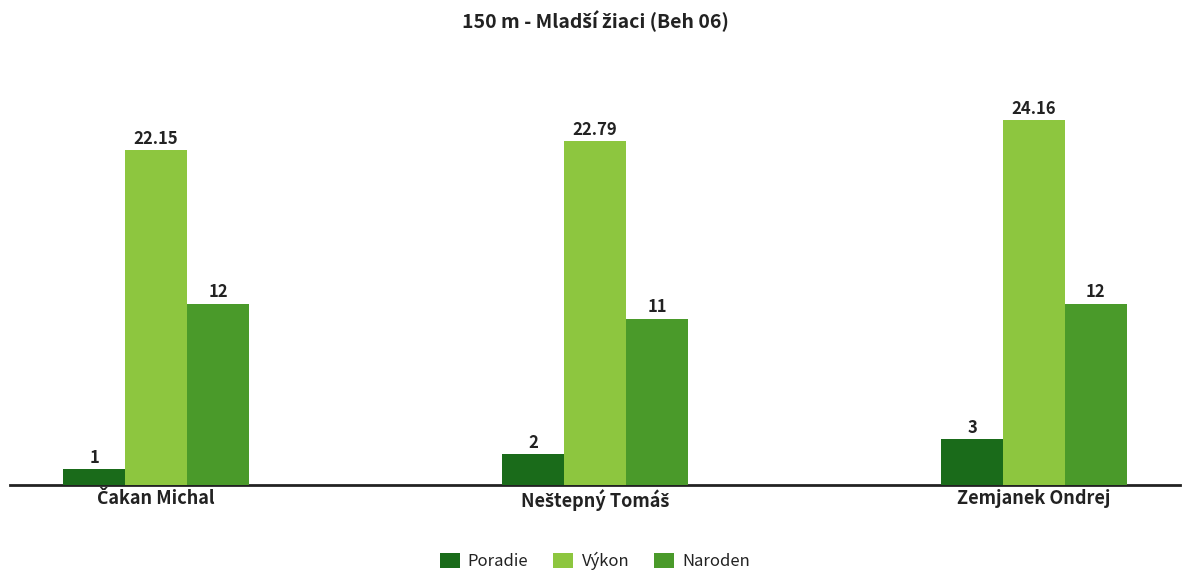

Which label corresponds to the largest value in the chart?

Zemjanek Ondrej